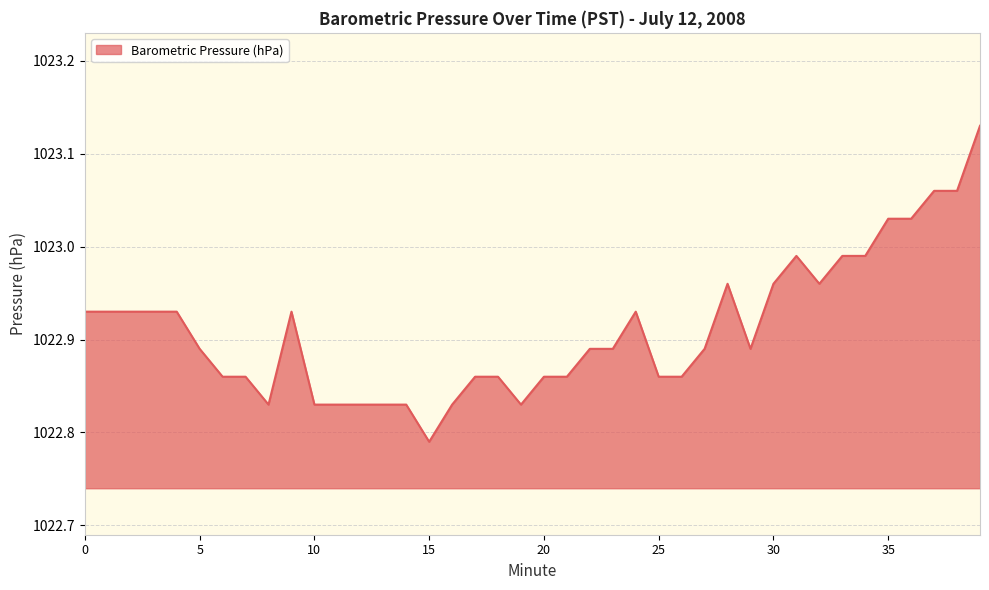

At which category does the data reach its first local valley?

8